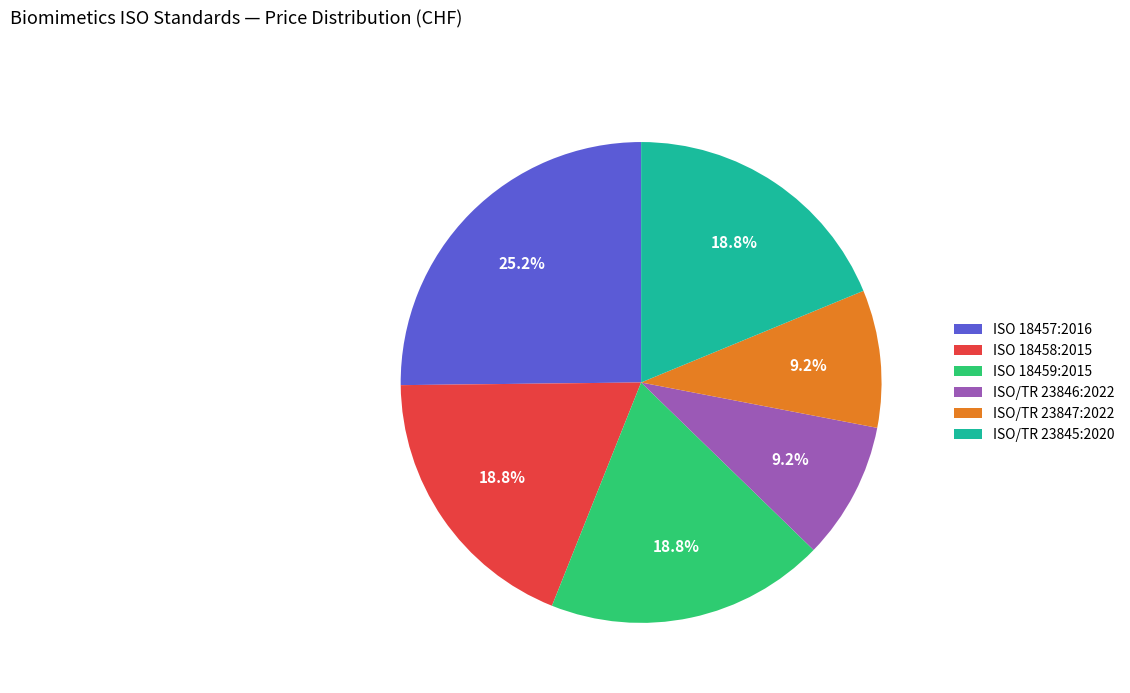

Does any single category account for the majority?

No